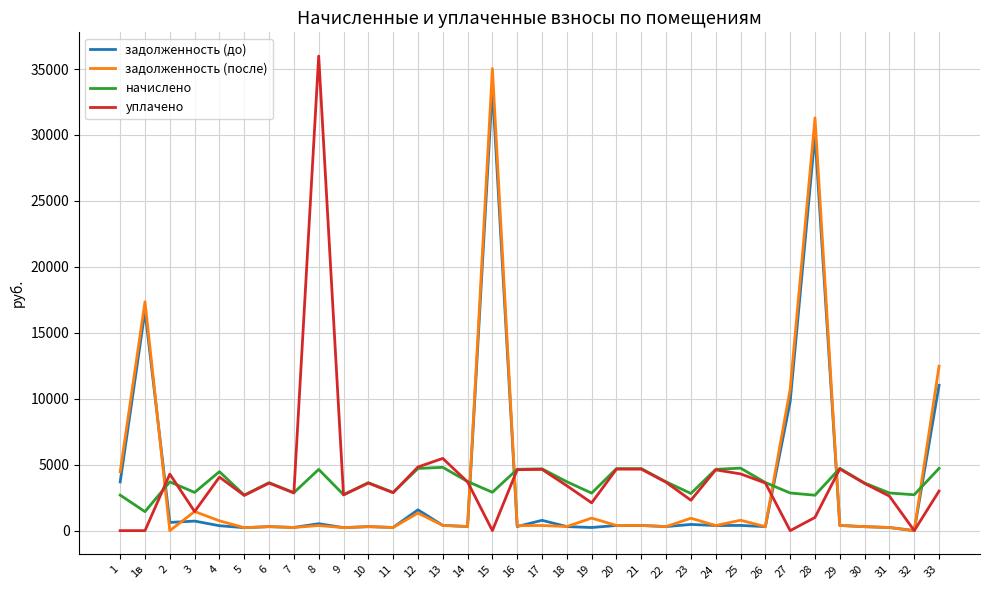

At how many categories does at least one series exceed 19787?

3